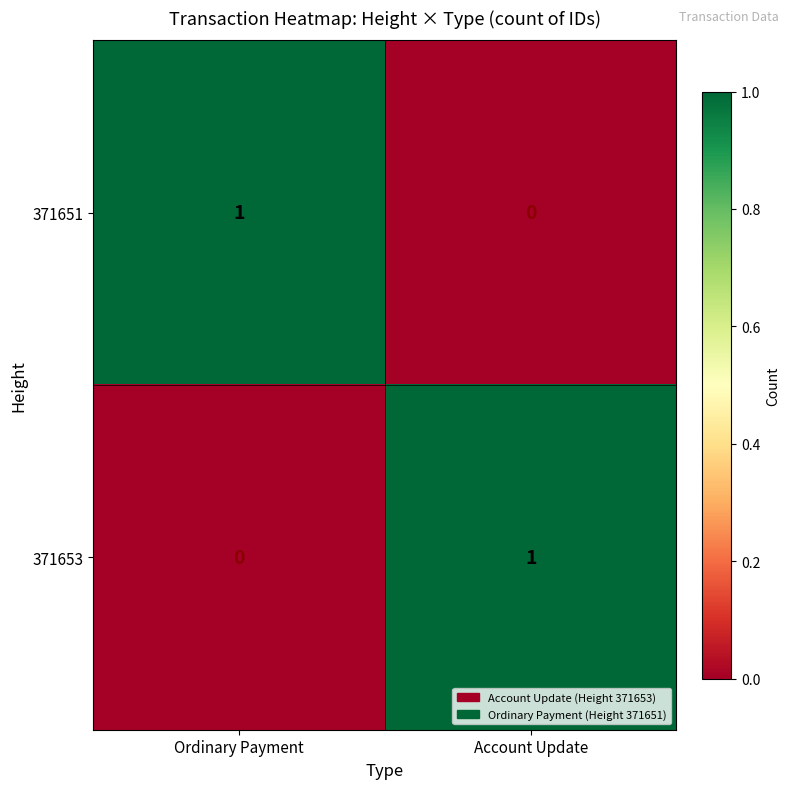

Reading left to right, transcribe all the data shown in this chart.

371651: 1	0
371653: 0	1